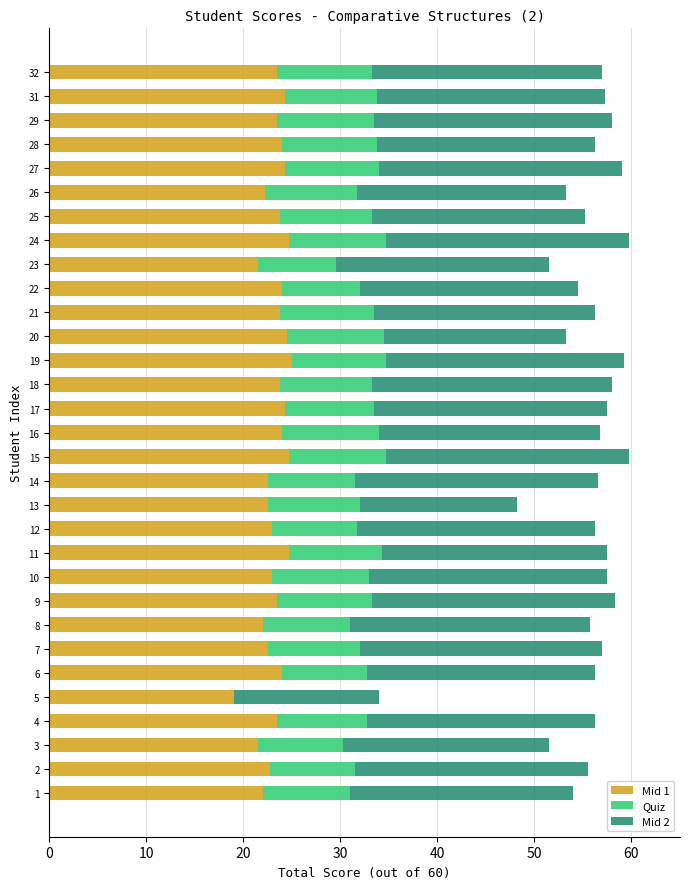

True or false: Mid 1 has a value of 43.1 at 17.

False